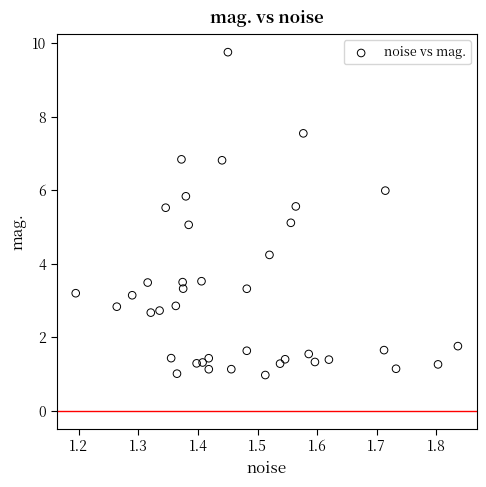

What is the range of X values (max minus min)?

0.6